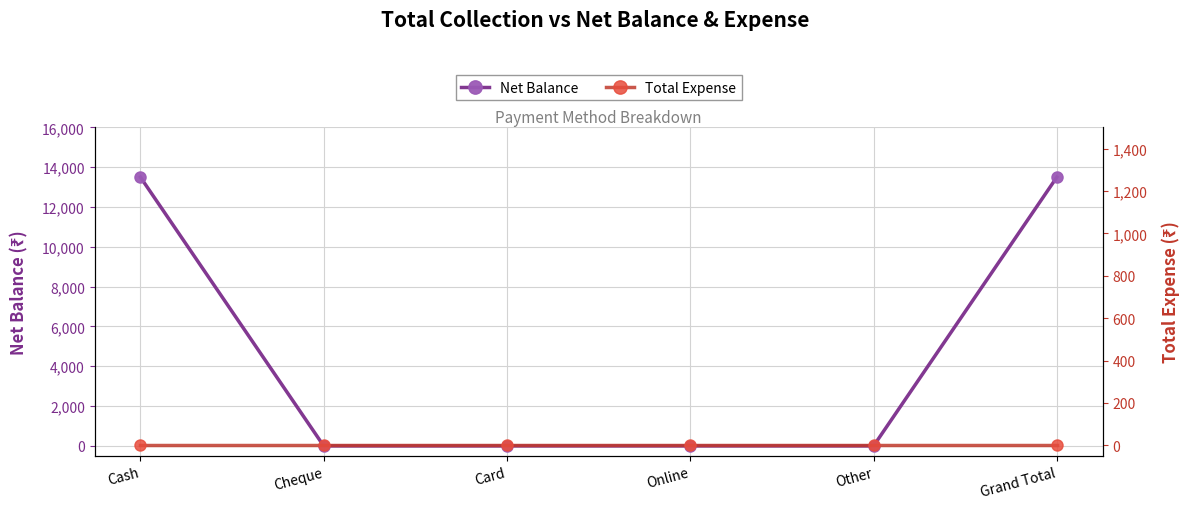

Between Card and Online, which is larger?

Card